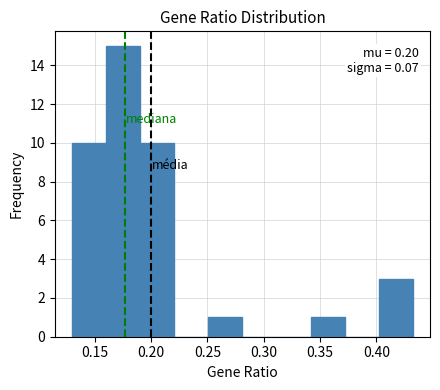

Which range on the x-axis has the tallest bar?

0.16 to 0.19